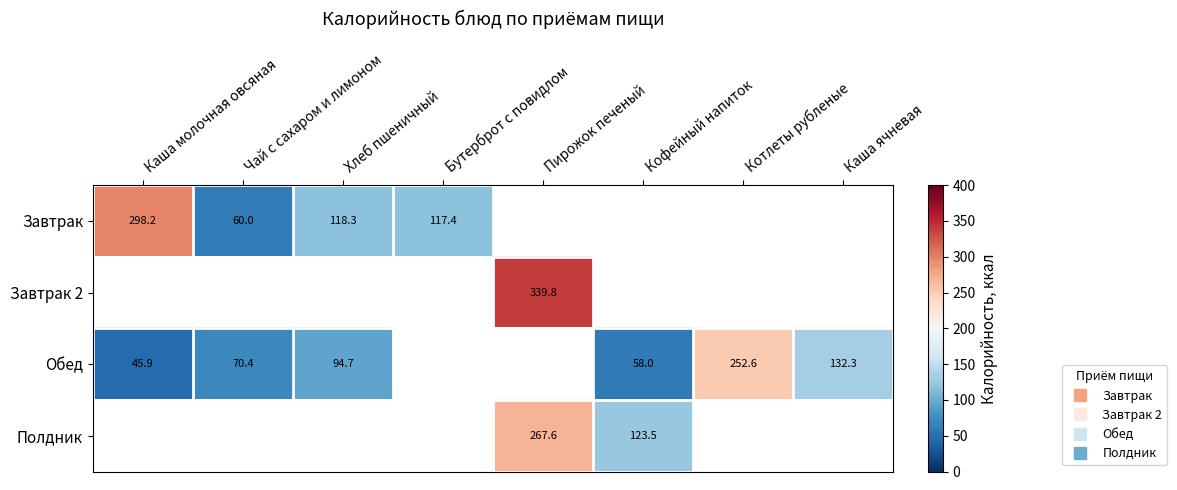

Which series has the largest total across all categories?

Обед